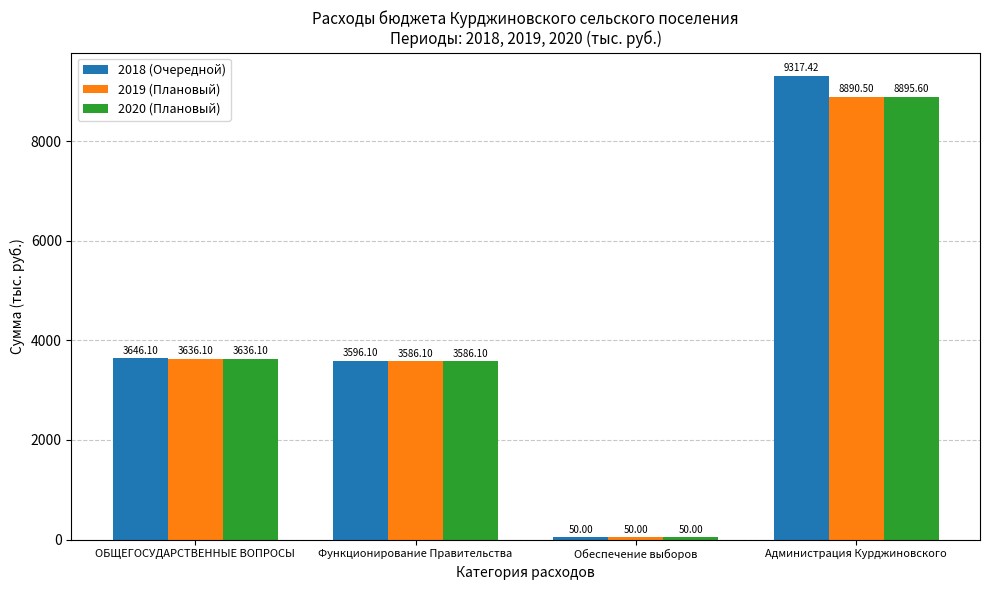

Which category has the lowest value in the 2020 (Плановый) series?

Обеспечение выборов